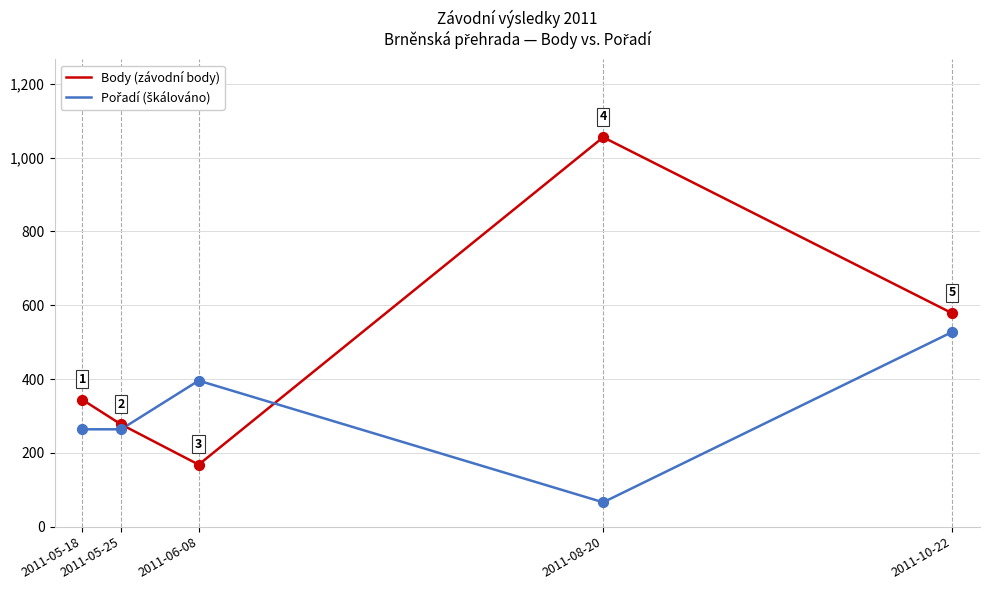

Which series has the largest total across all categories?

Body (závodní body)